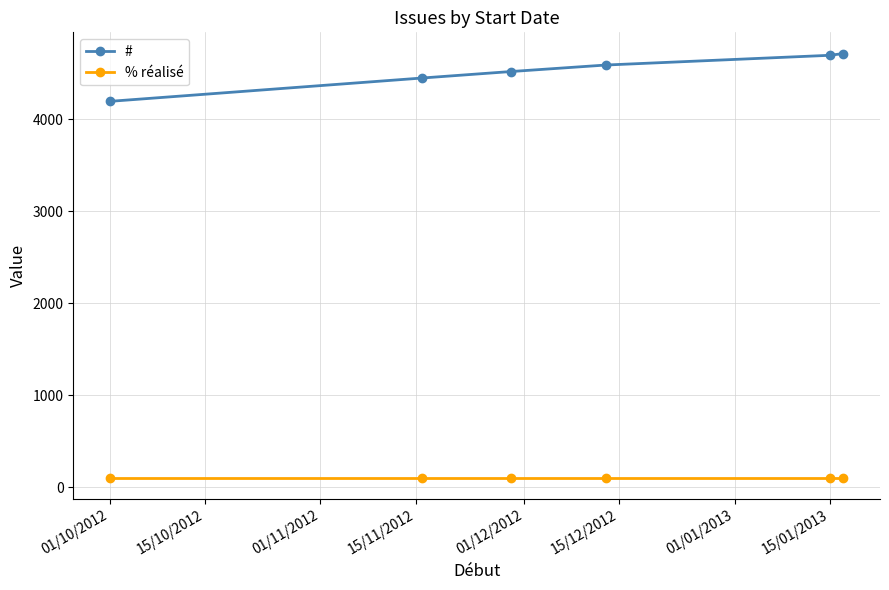

True or false: % réalisé and # intersect in this chart.

False